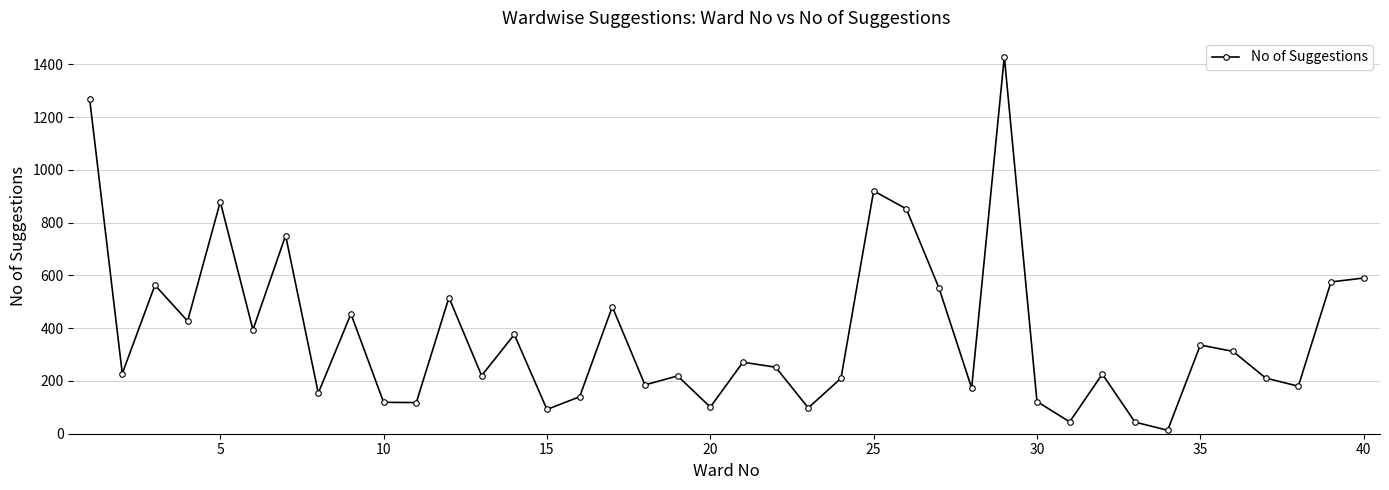

True or false: the data has more than 2 interior local peaks.

True